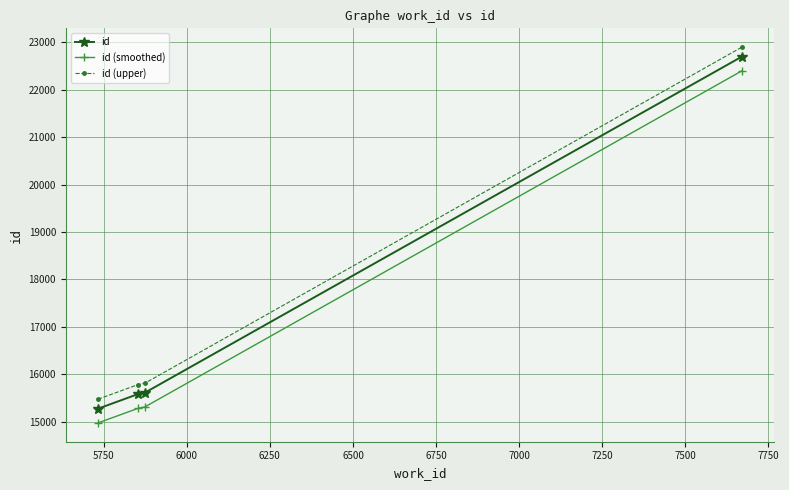

What is the smallest value displayed?

14977